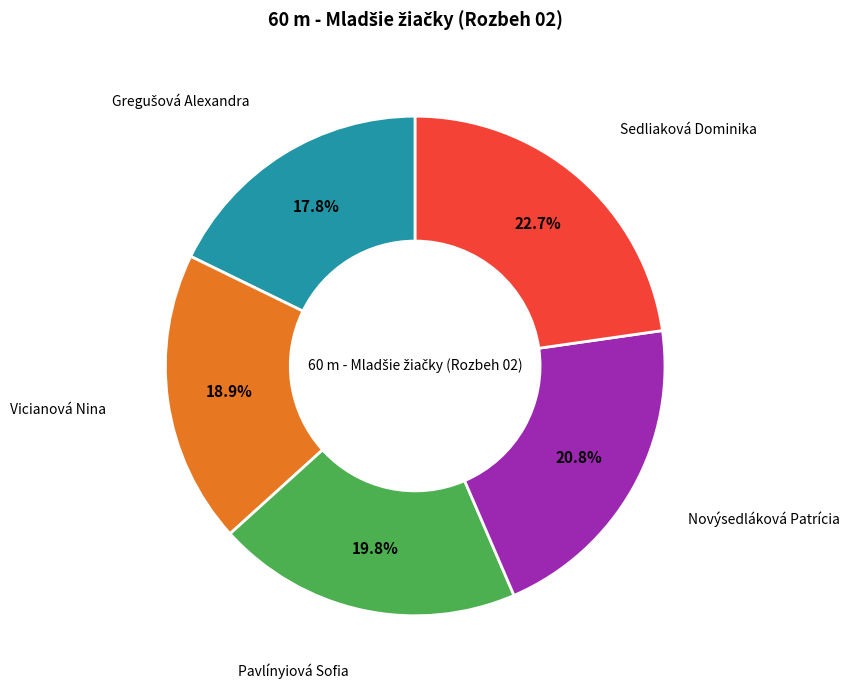

How many segments does this pie chart have?

5